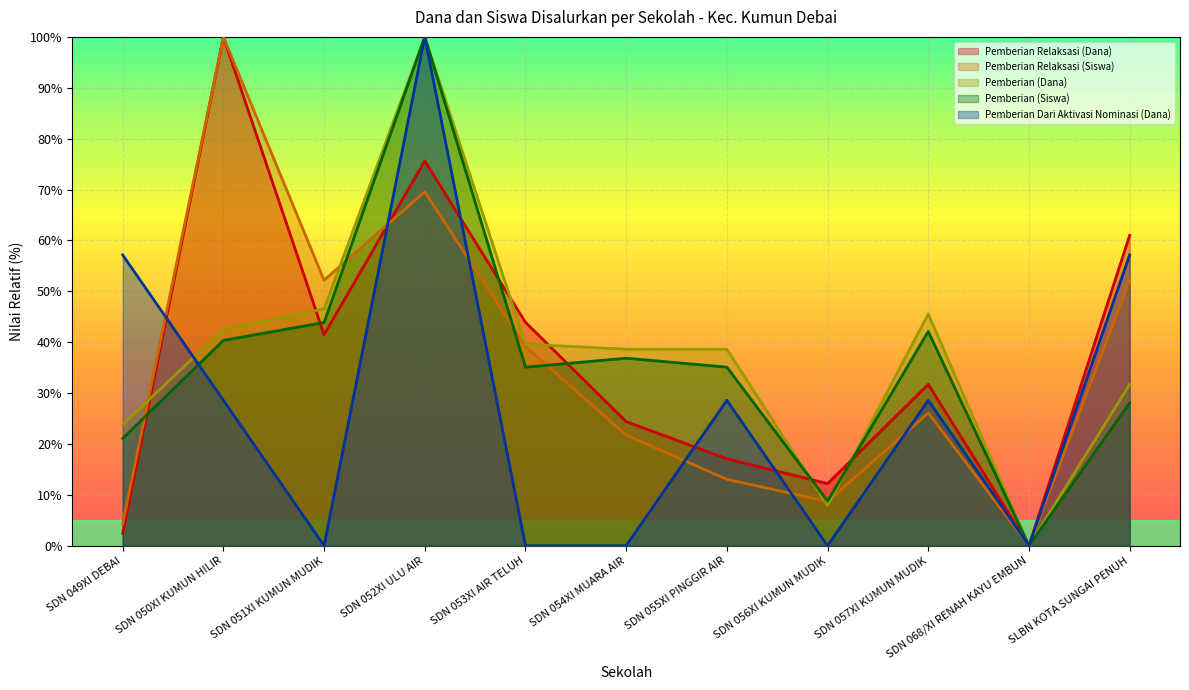

At which label does Pemberian Relaksasi (Dana) first exceed 31?

SDN 050XI KUMUN HILIR